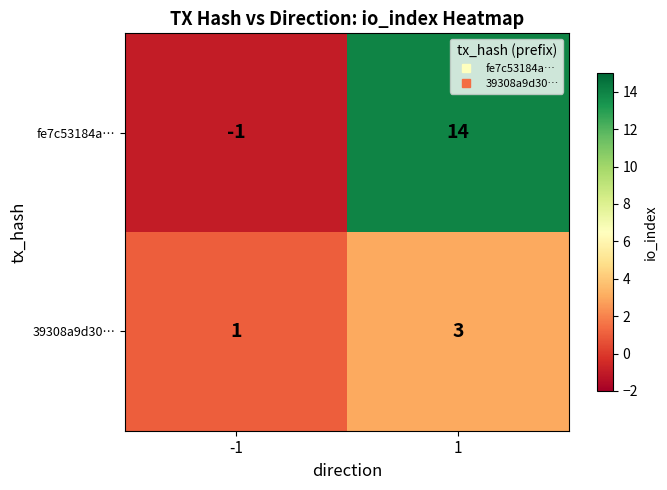

Between -1 and 1, which series saw the biggest shift?

fe7c53184a…